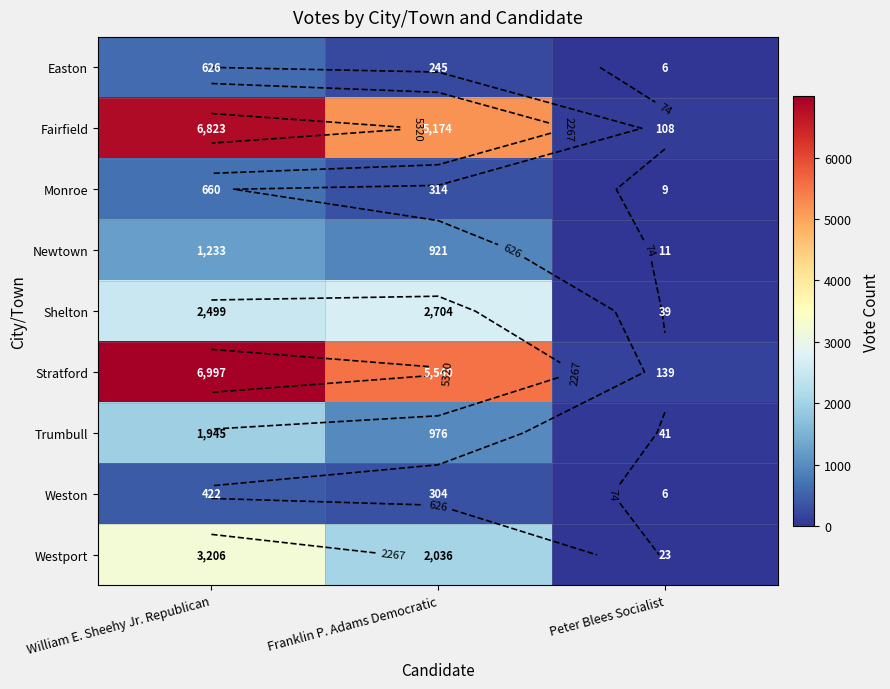

What is the average value of the Trumbull series?

987